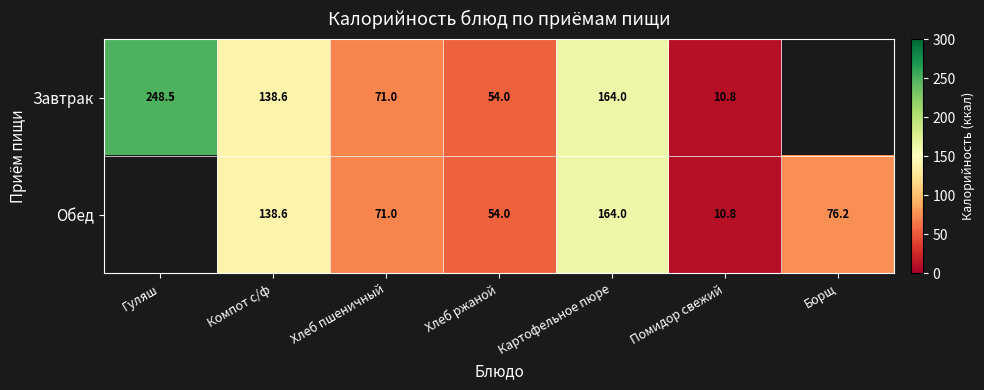

Is it true that Завтрак equals 39.8 at Хлеб пшеничный?

False